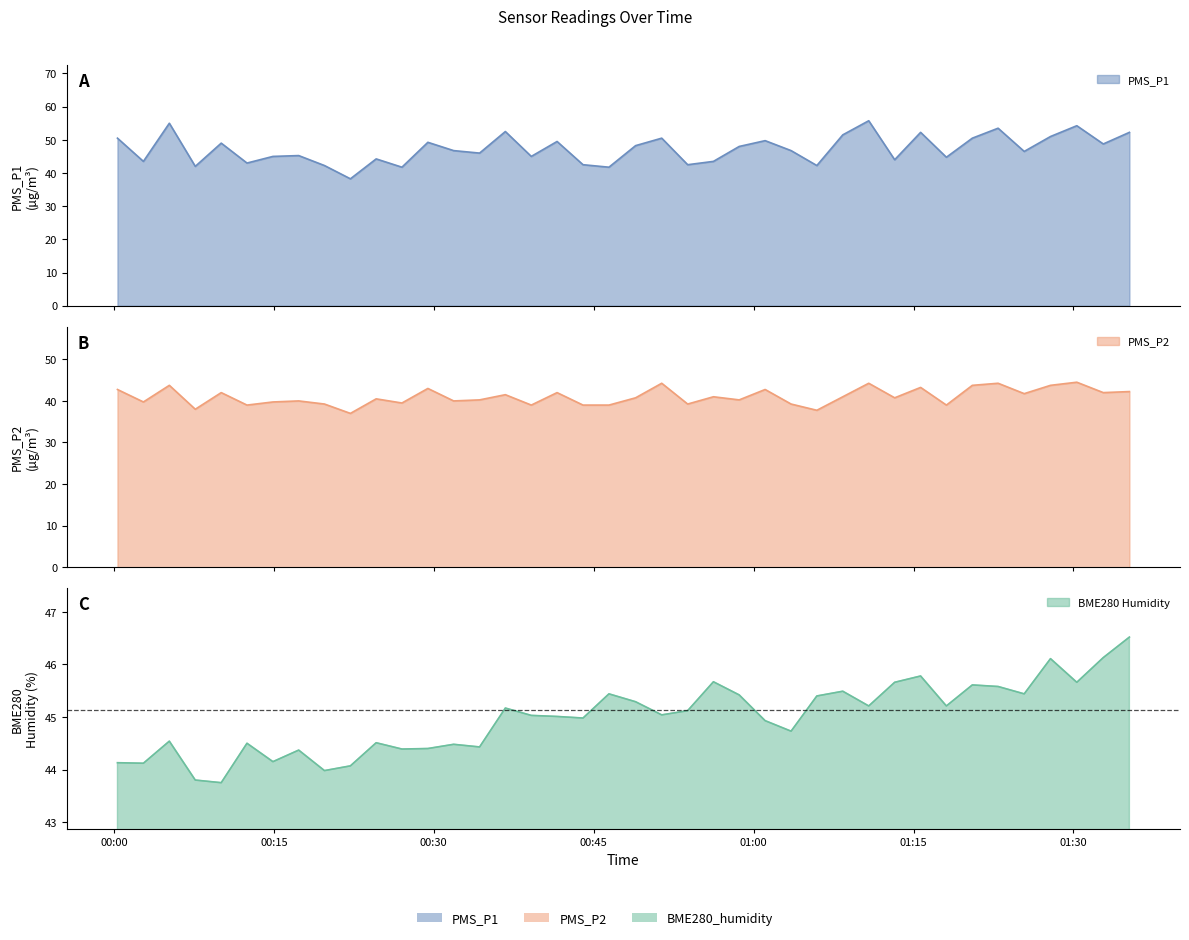

Is it true that BME280_humidity equals 45.0 at 2022/03/01 00:41:34?

True